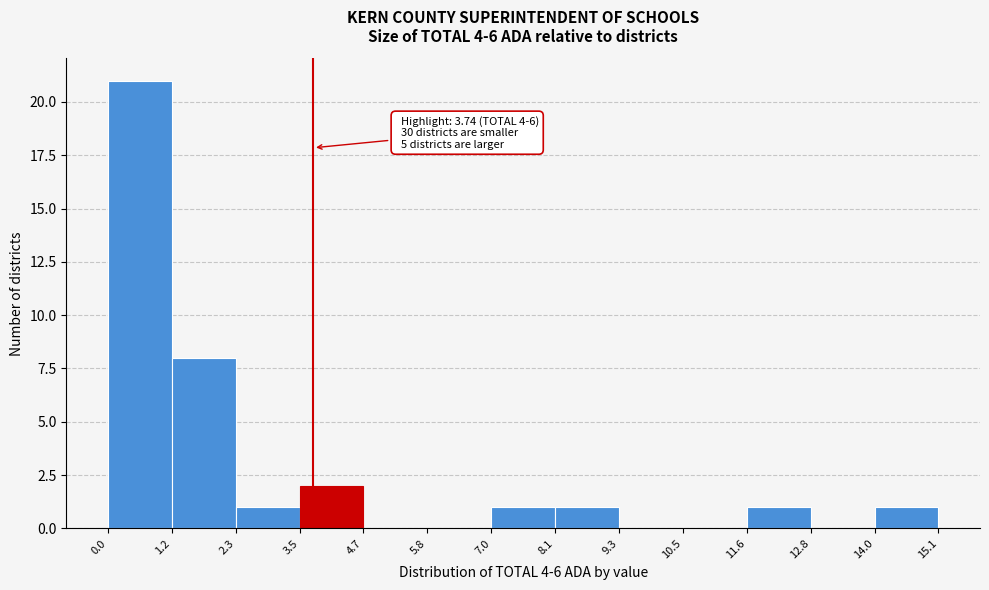

Over which range of the x-axis is the bar tallest?

0.0 to 1.2